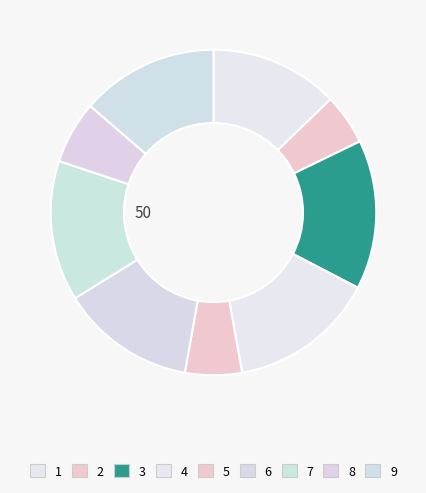

Does 8 represent more than half of the total?

No